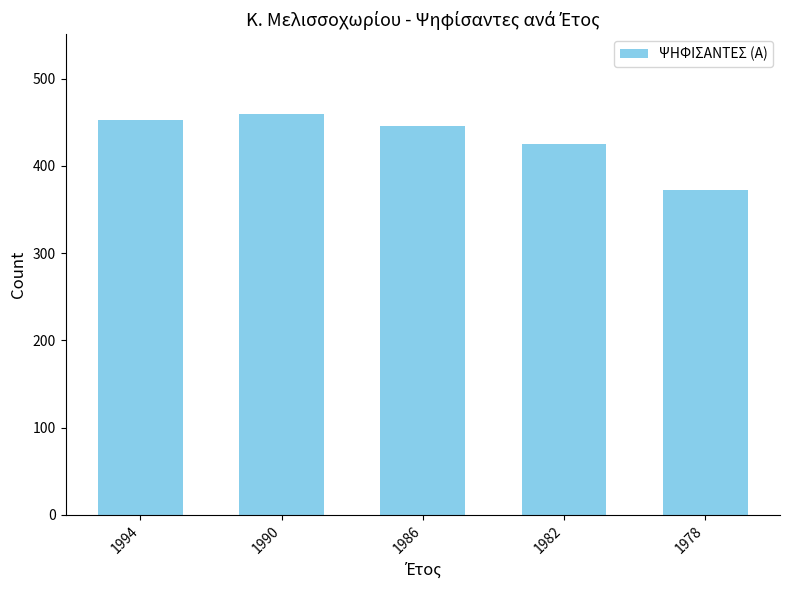

How many data points does each series have?

5